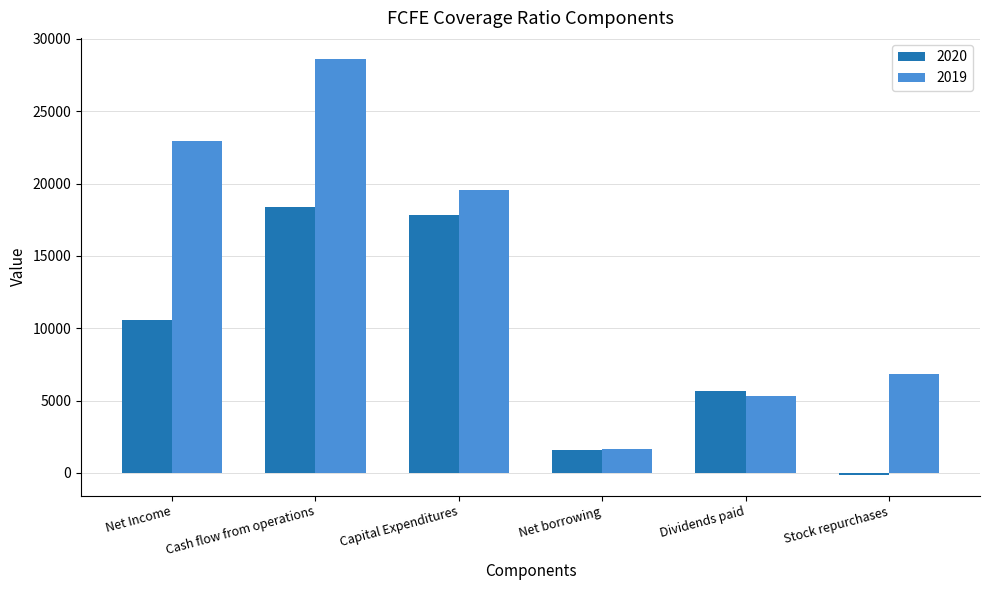

Rank the categories by 2020 value from lowest to highest.

Stock repurchases, Net borrowing, Dividends paid, Net Income, Capital Expenditures, Cash flow from operations